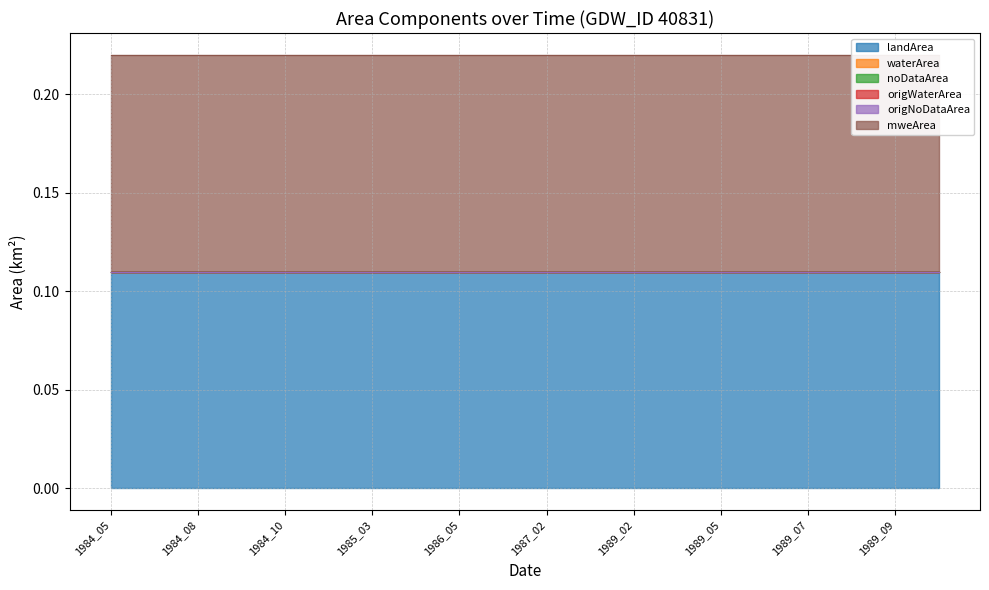

What is the spread (max minus min) of values at 1989_06?

0.1